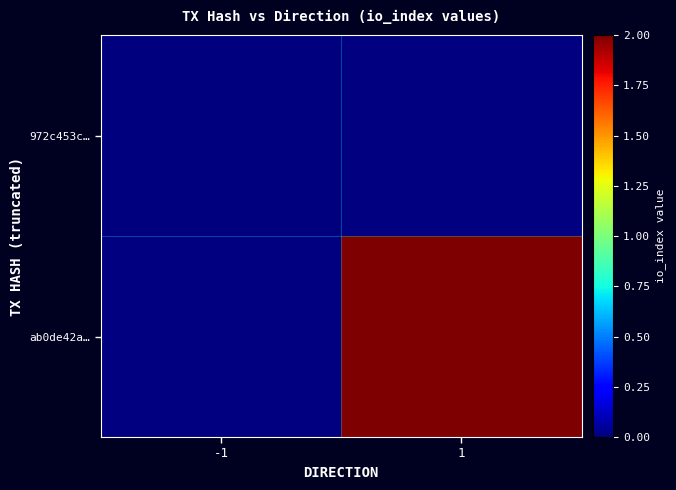

At 1, list the series in order from largest to smallest.

972c453c…, ab0de42a…